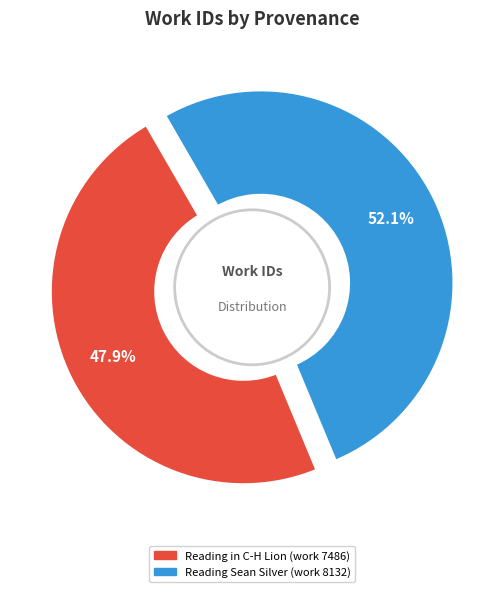

To the nearest percent, what portion does Reading Sean Silver (work 8132) represent?

52%